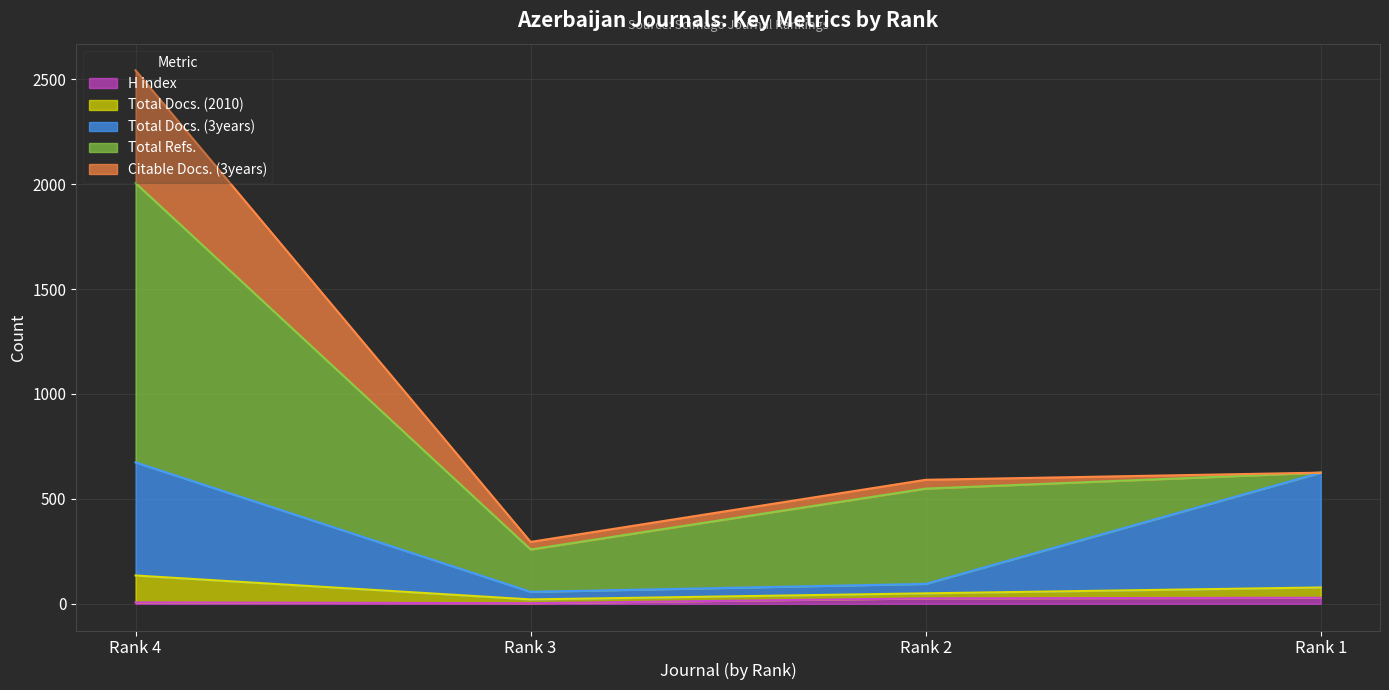

At which category is the sum across all series the highest?

Rank 4